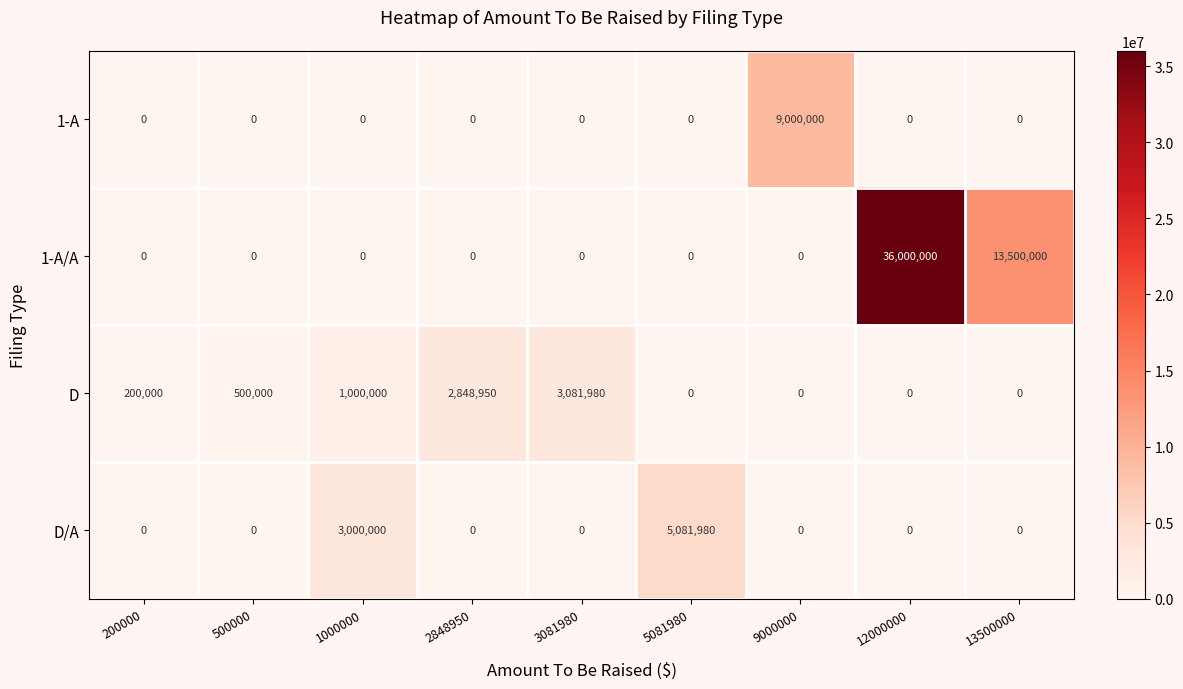

Is it true that D equals 0 at 5081980?

True